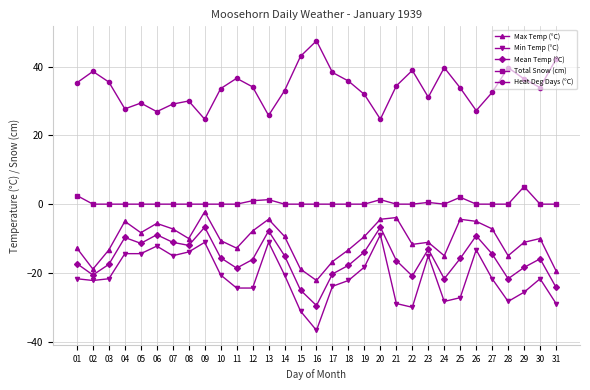

True or false: Heat Deg Days (°C) has more than 1 interior local peaks.

True